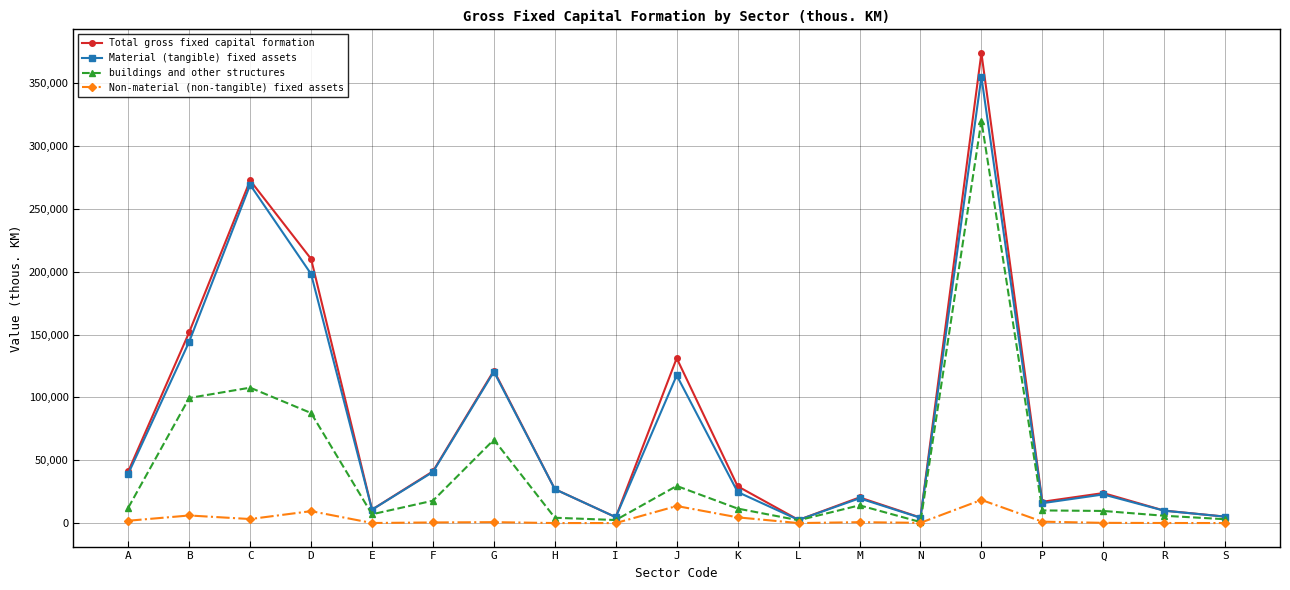

True or false: Material (tangible) fixed assets has a value of 5113 at S.

True